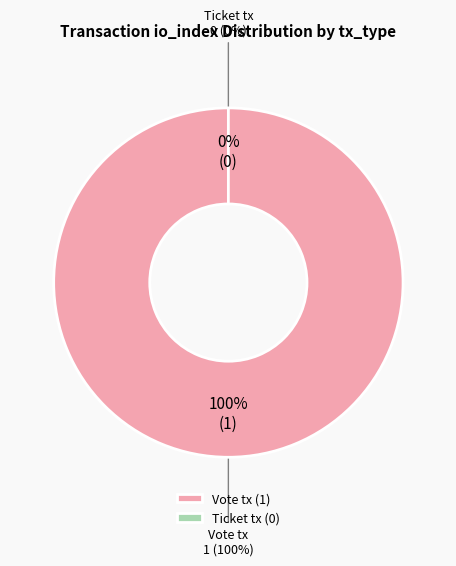

To the nearest percent, what portion does Vote tx represent?

100%